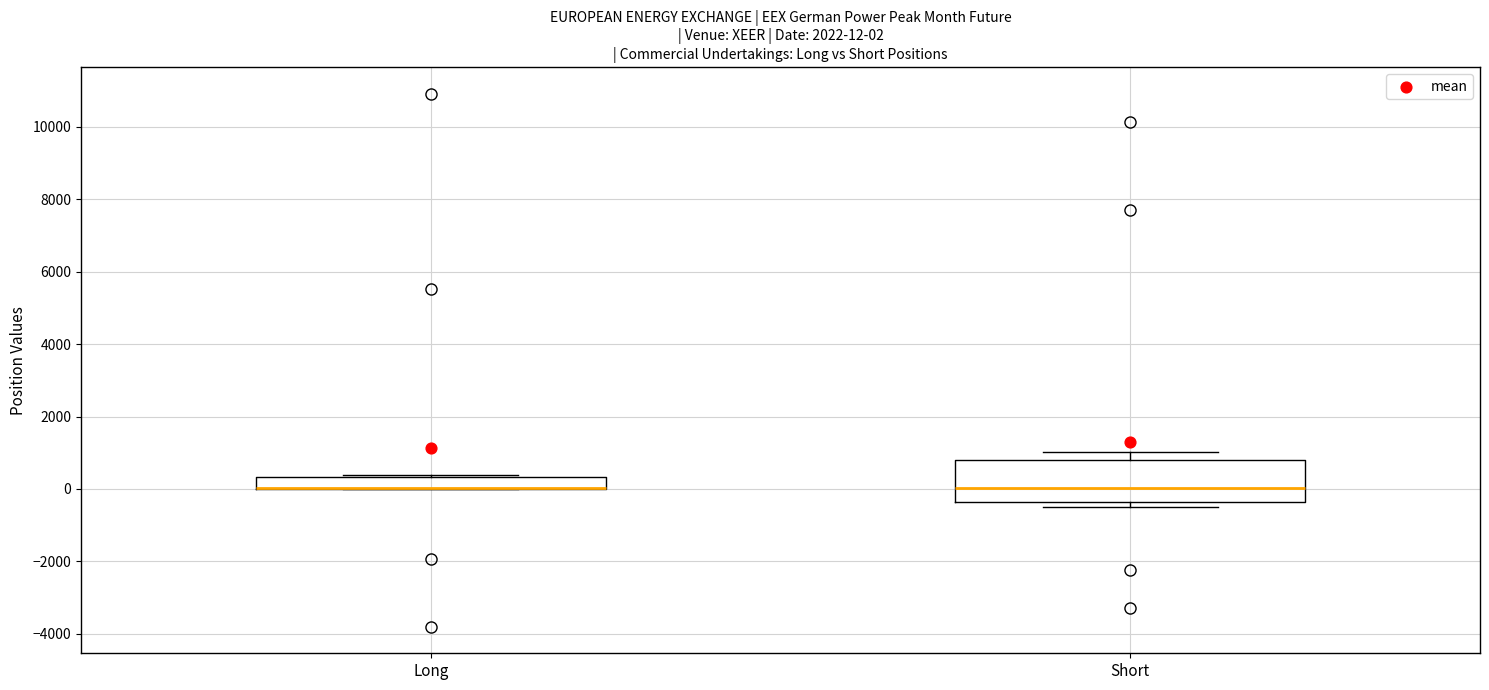

Which box is the tallest, from its lower edge to its upper edge?

Short